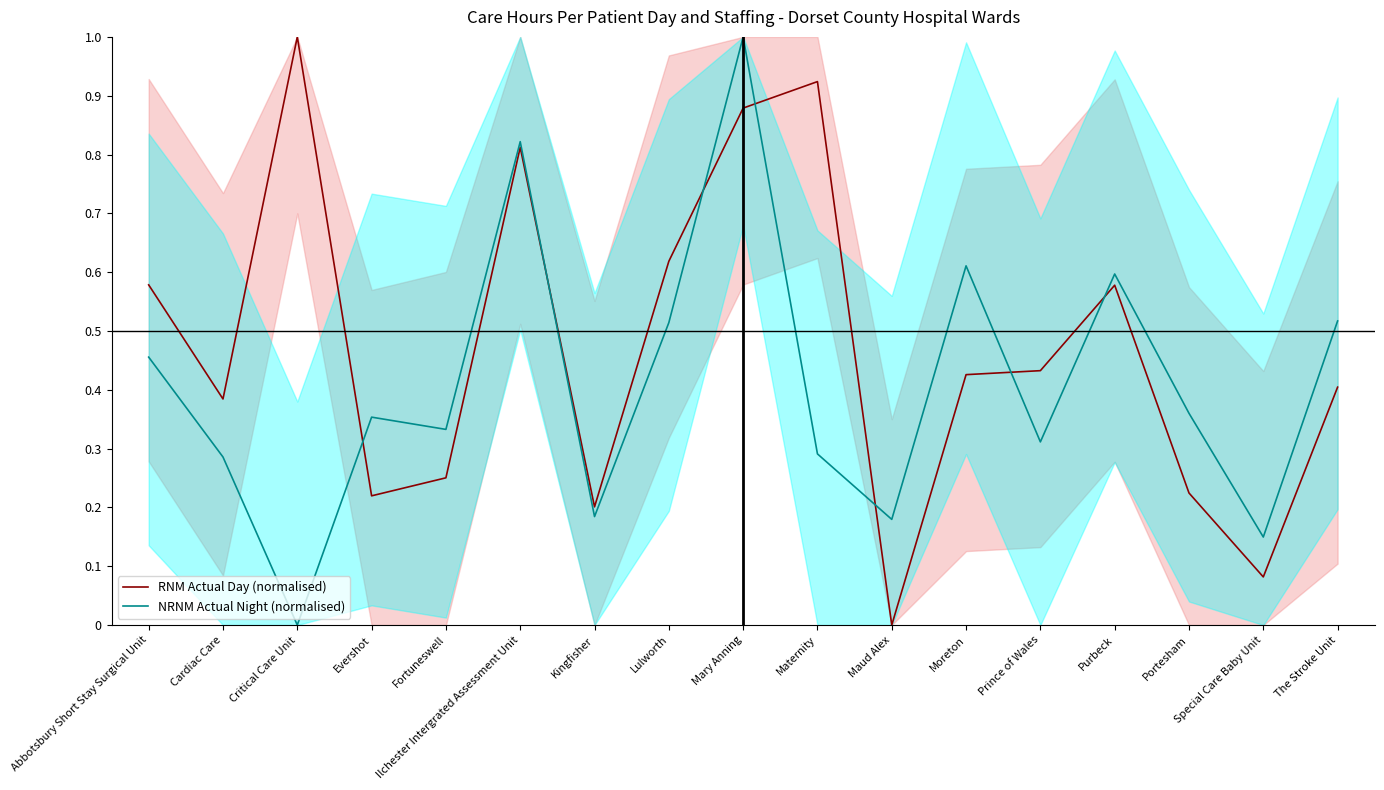

Is it true that NRNM Actual Night (normalised) equals 0.8 at Ilchester Intergrated Assessment Unit?

True